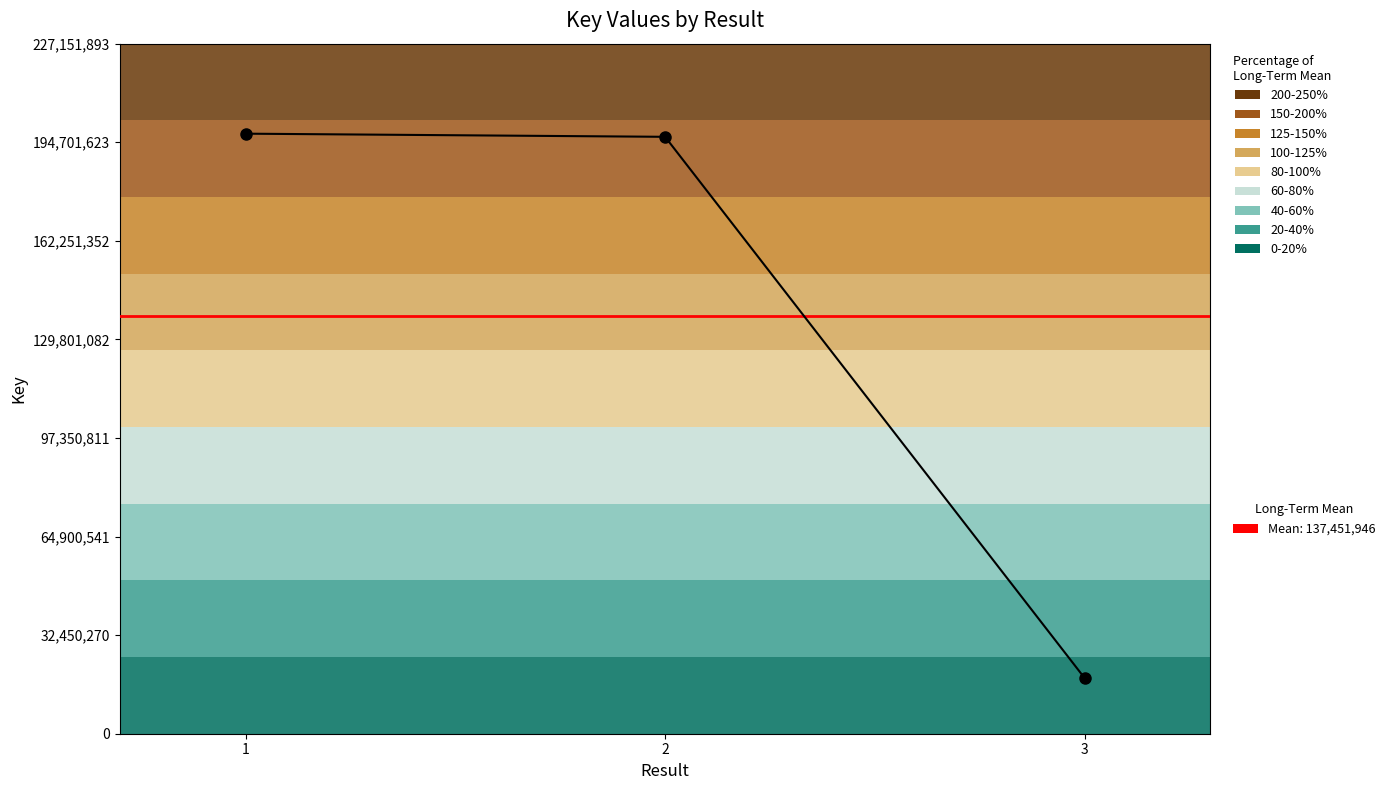

What is the difference between the maximum and second lowest values?

1033351